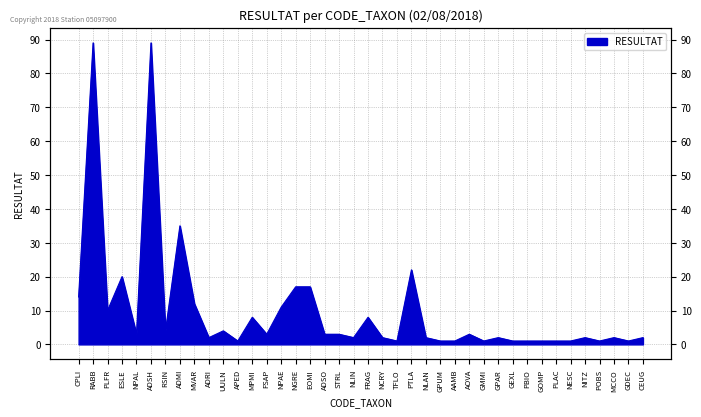

What is the ratio of the value at GPAR to the value at ADMI?

0.1